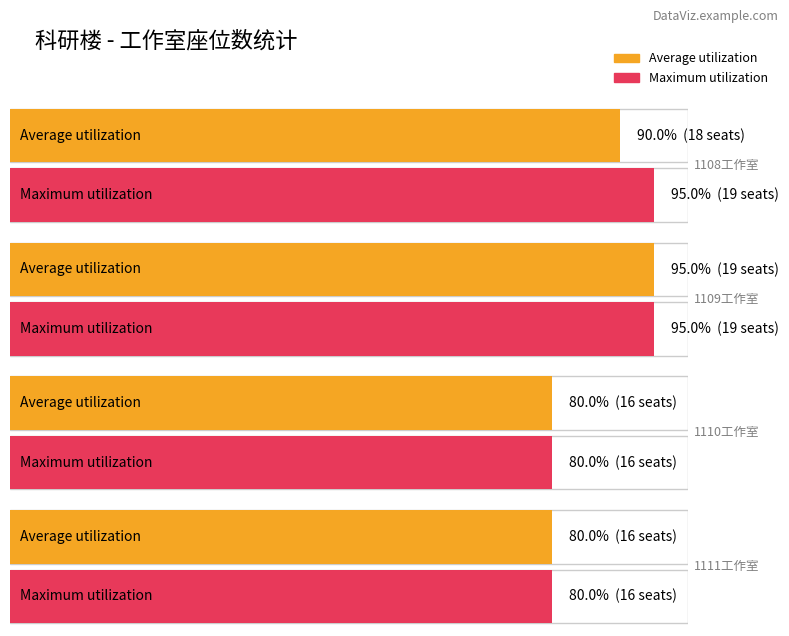

The value of Maximum utilization at 0 is 13. True or false?

False